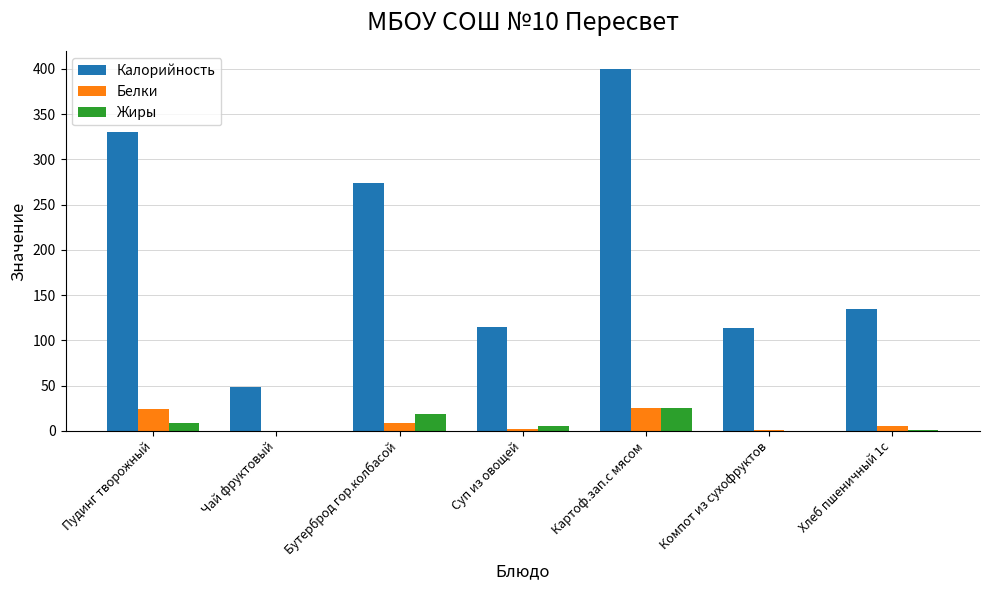

Which series changed the most between Пудинг творожный and Суп из овощей?

Калорийность